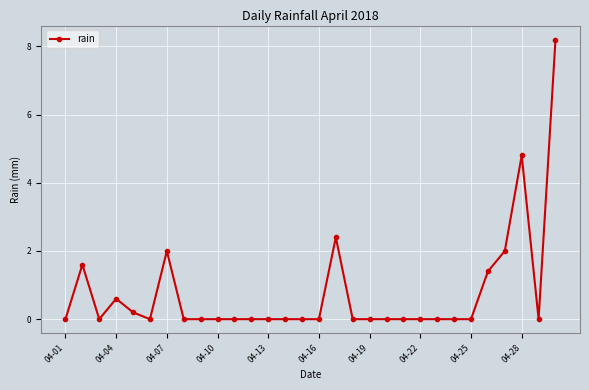

Is this an area chart (filled region under the line)?

No